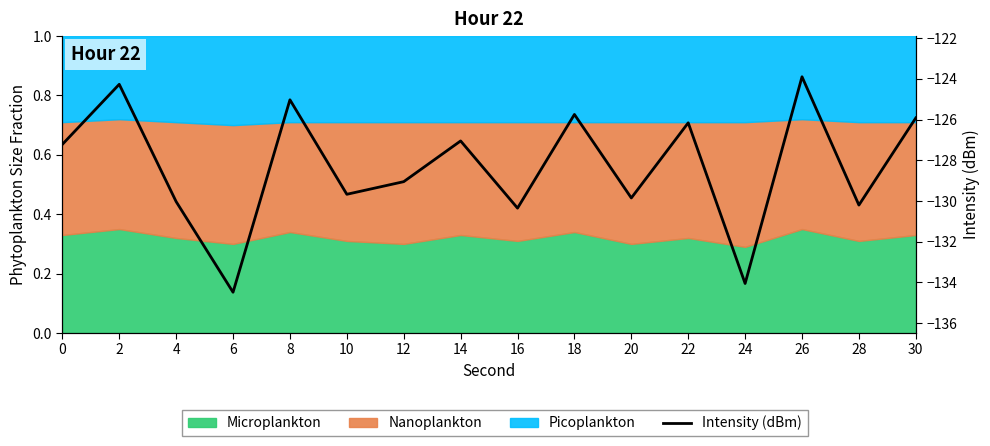

Which has a higher value, 6 or 28?

28